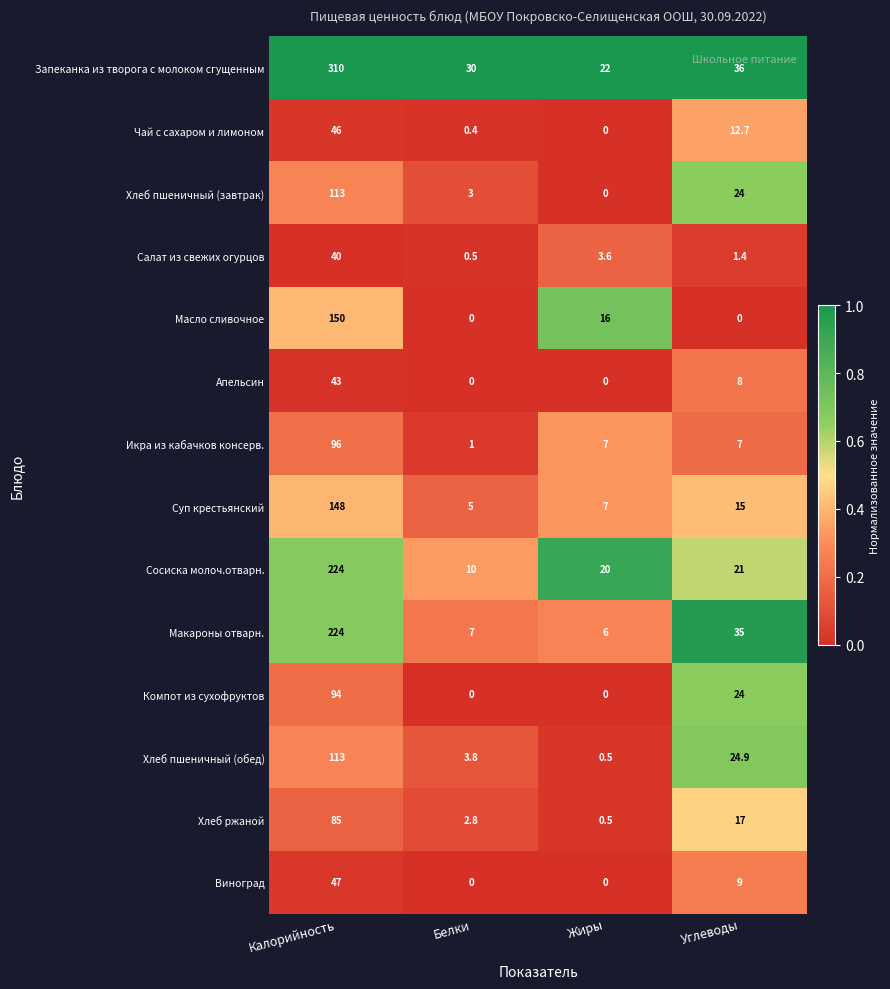

What is the difference between the second highest and second lowest values in the Чай с сахаром и лимоном series?

12.3